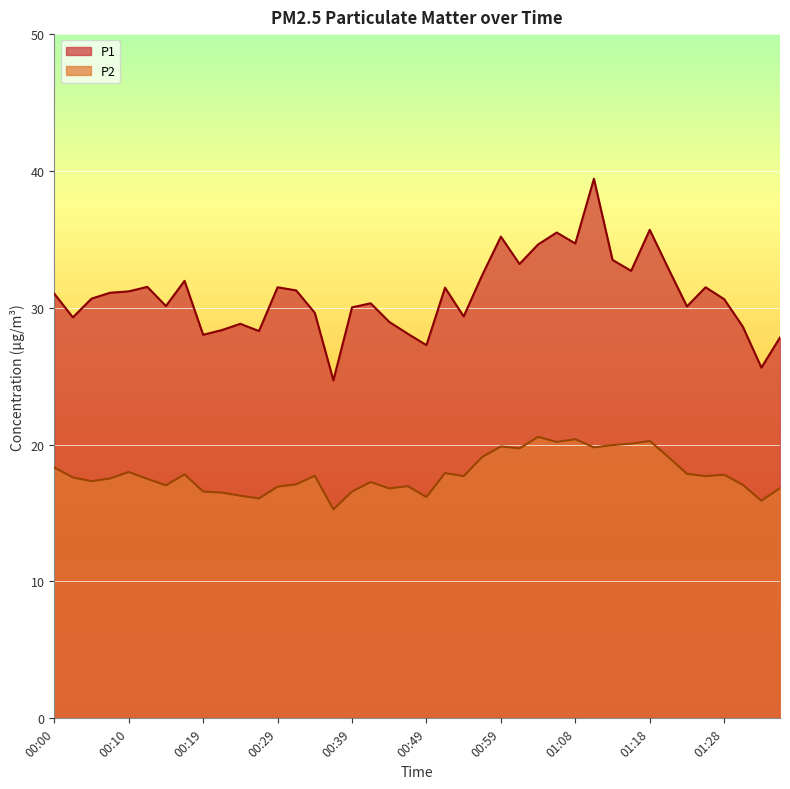

What position from the right is 00:32?

27